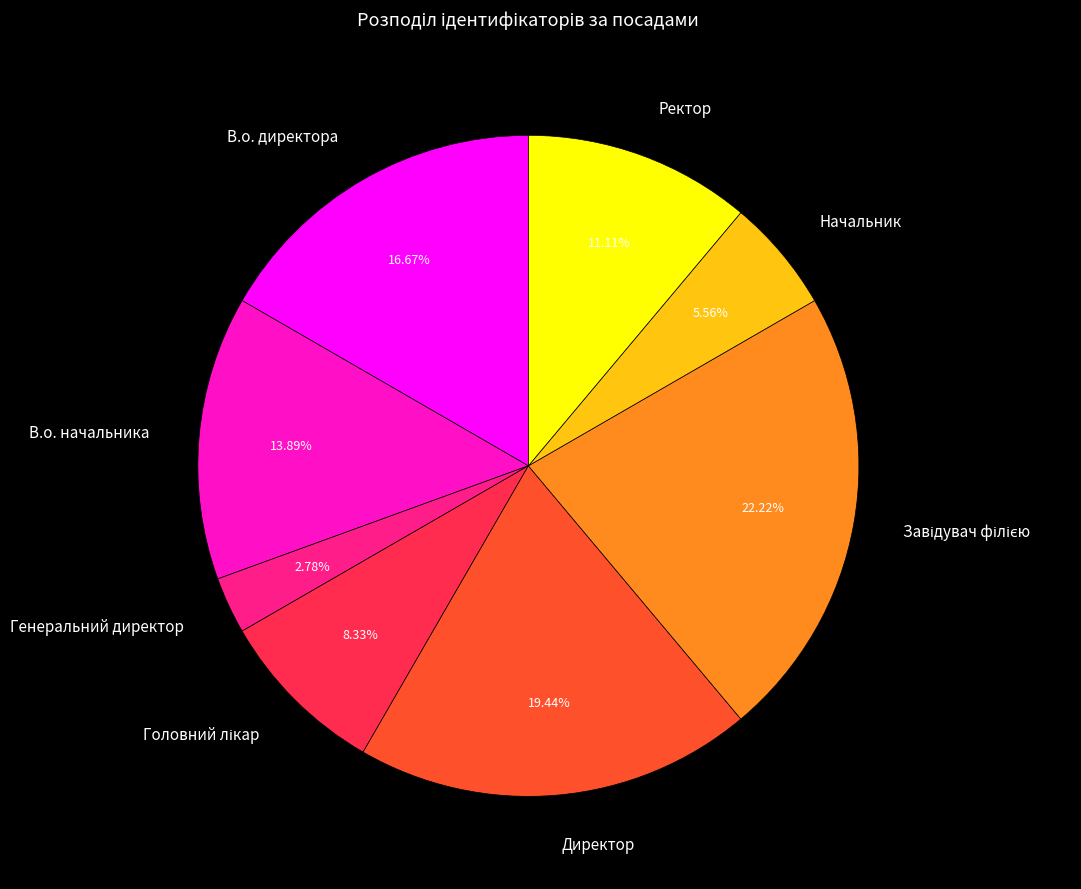

Count the number of slices in the pie.

8